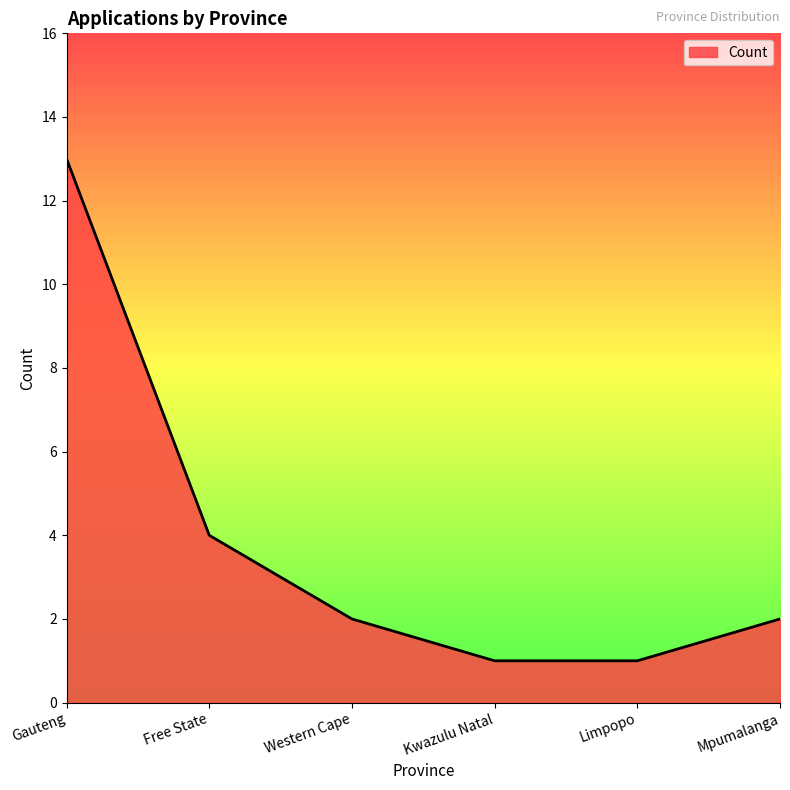

What is the ratio of the value at Western Cape to the value at Gauteng?

0.2